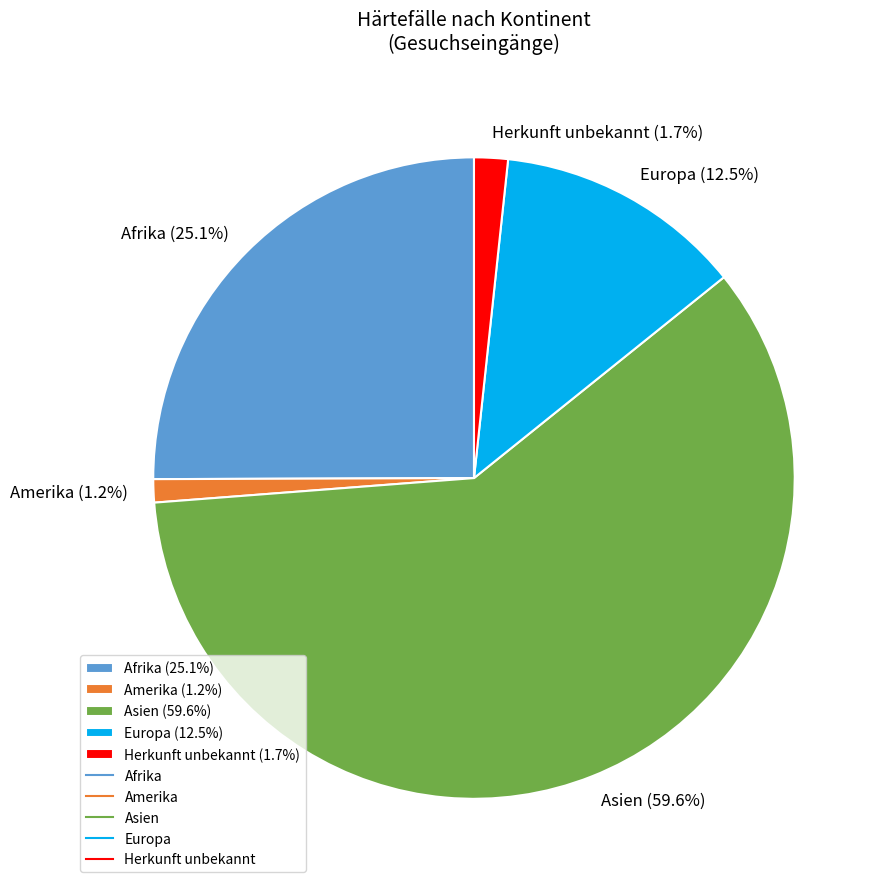

To the nearest percent, what percentage of the pie is Asien?

60%